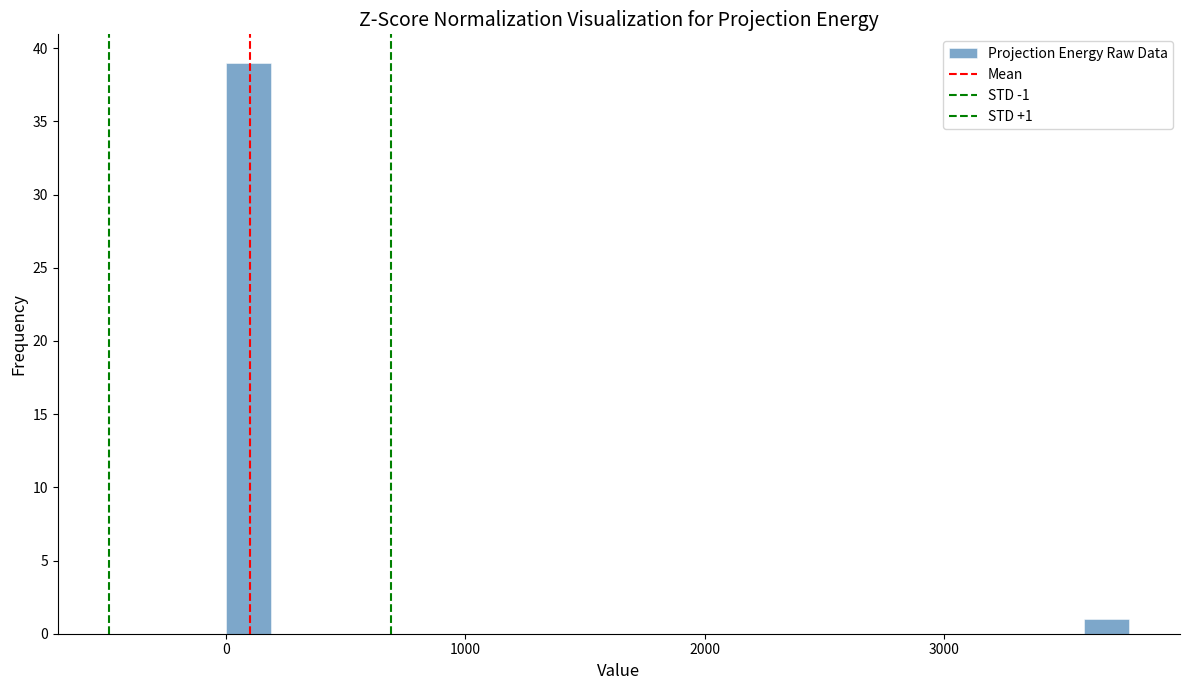

Around what value on the x-axis is the tallest bar? Give the approximate position of its centre, as read against the axis.

100